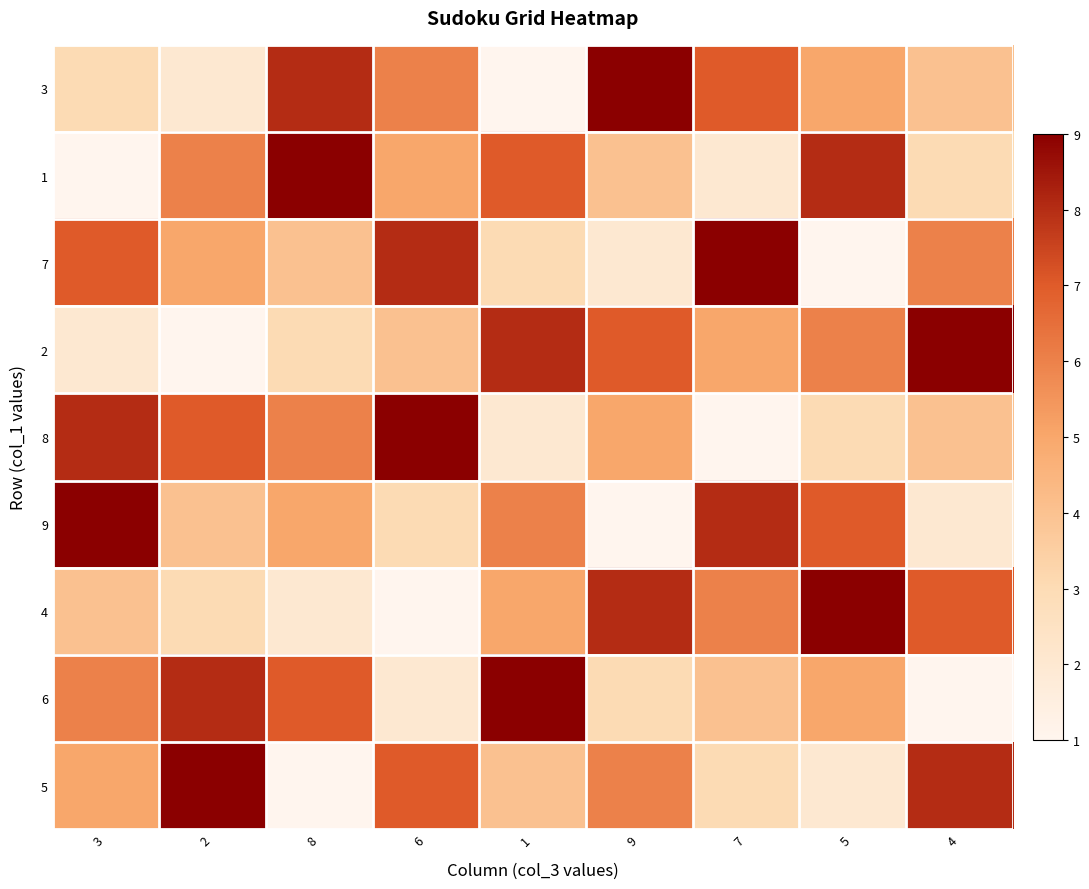

What is the minimum value shown in the chart?

1